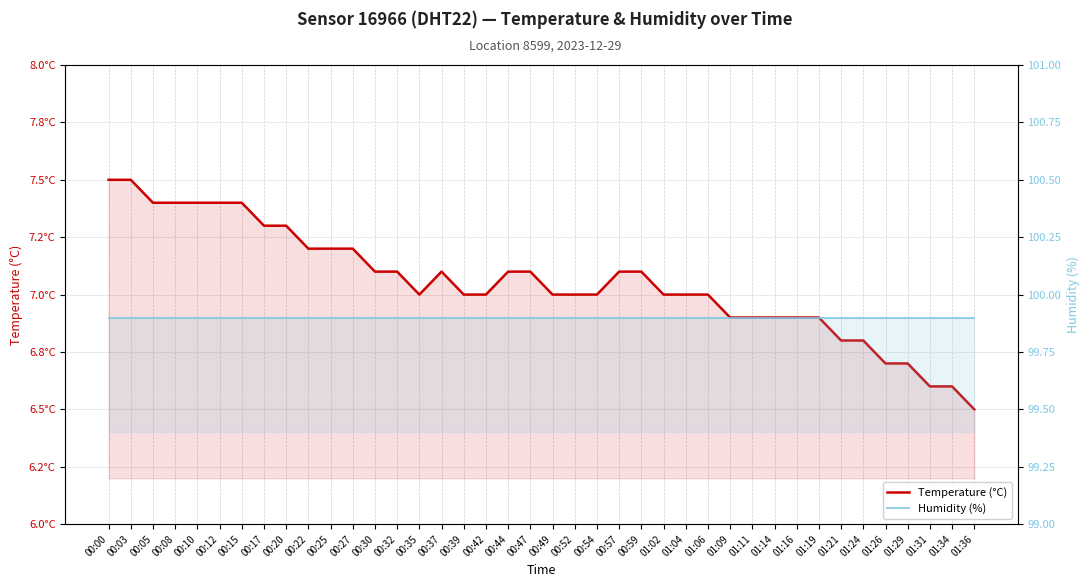

Where is Humidity (%) nearest to the value 99?

00:00